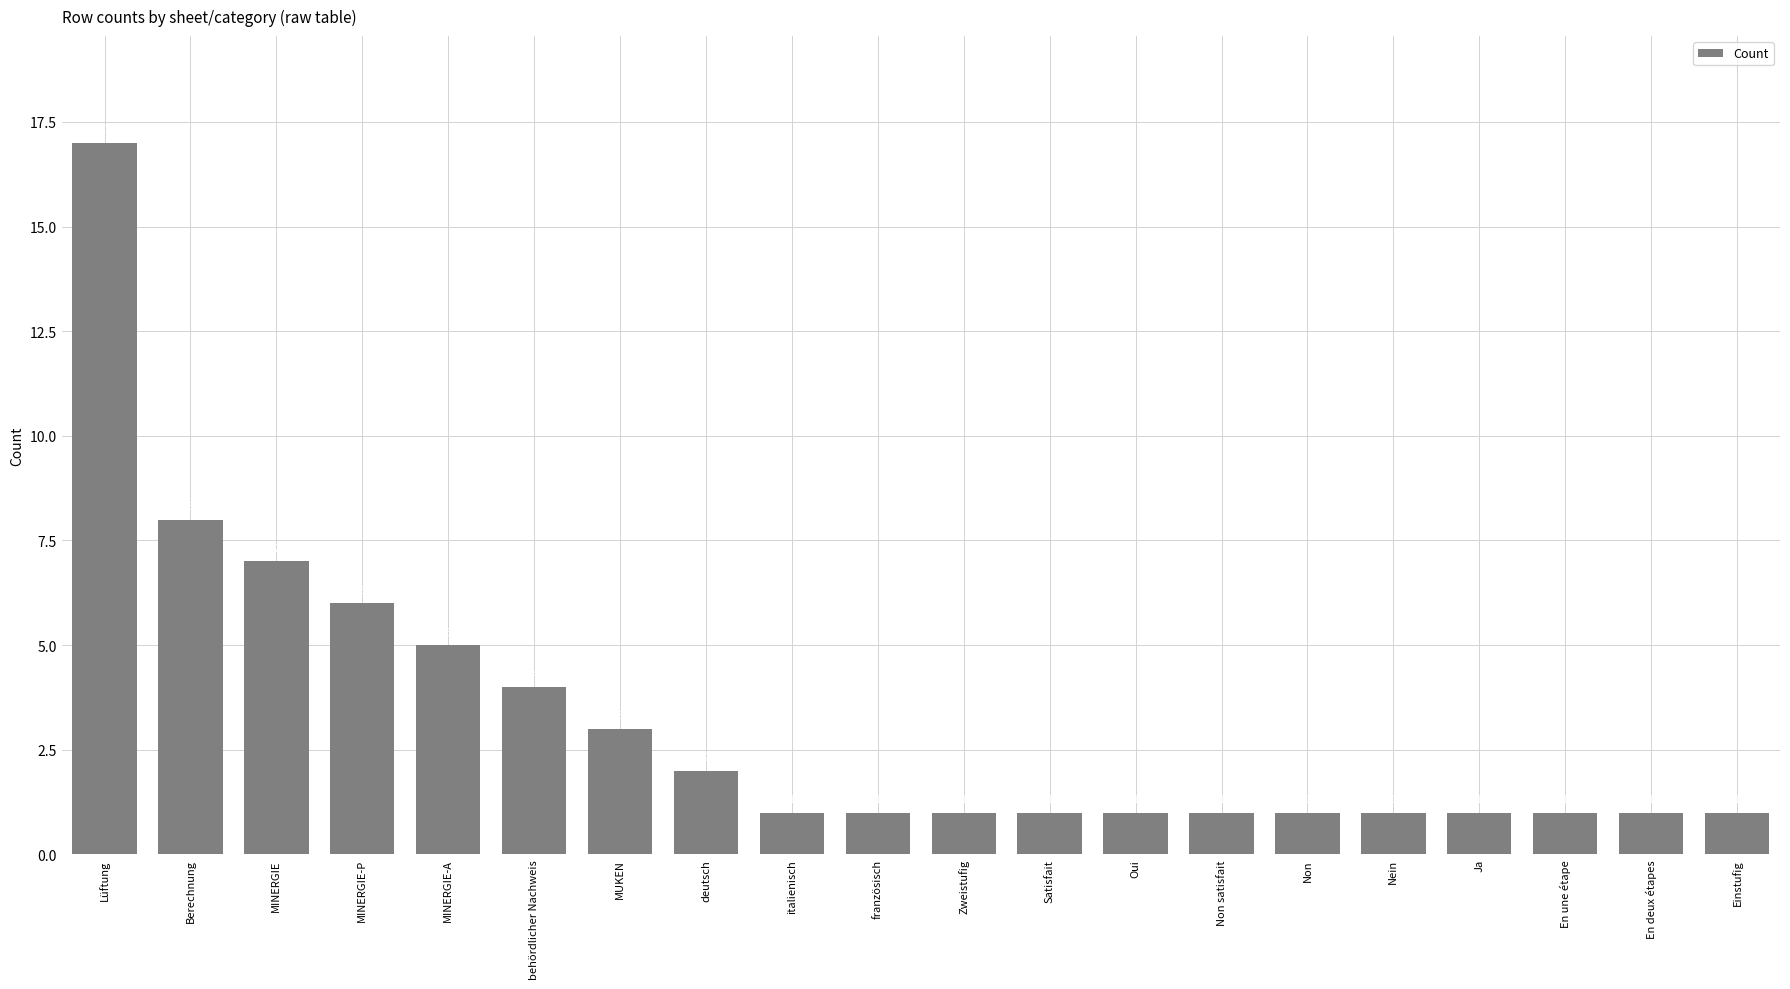

What is the average value?

3